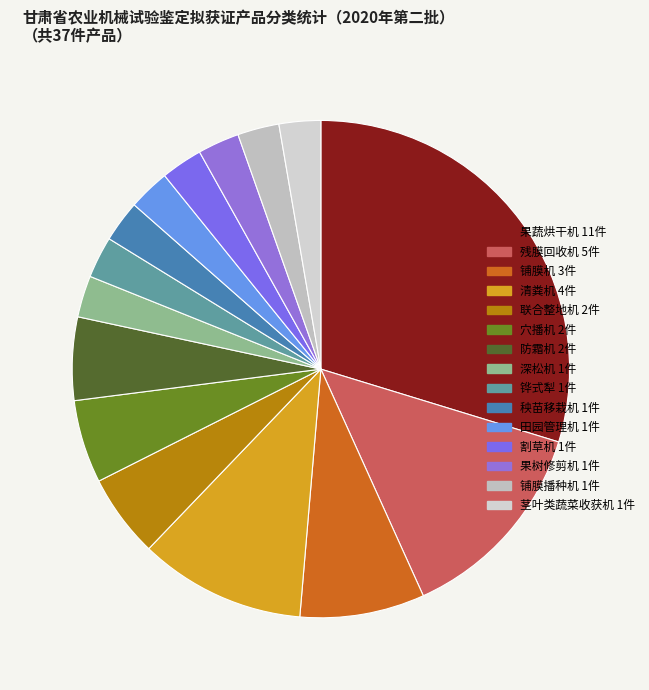

How many slices are in this pie chart?

15